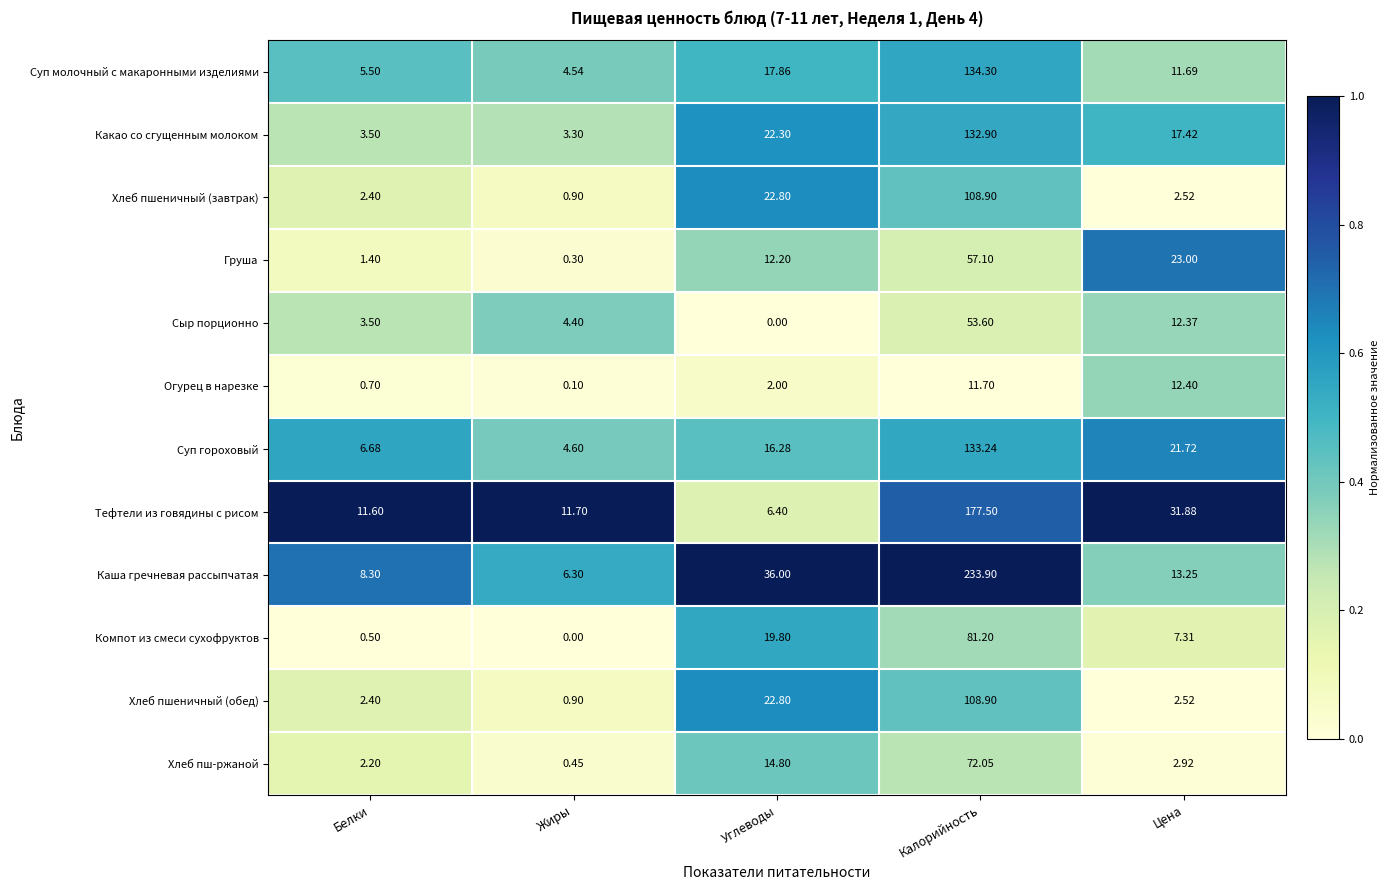

Which series has the widest spread of values?

Каша гречневая рассыпчатая